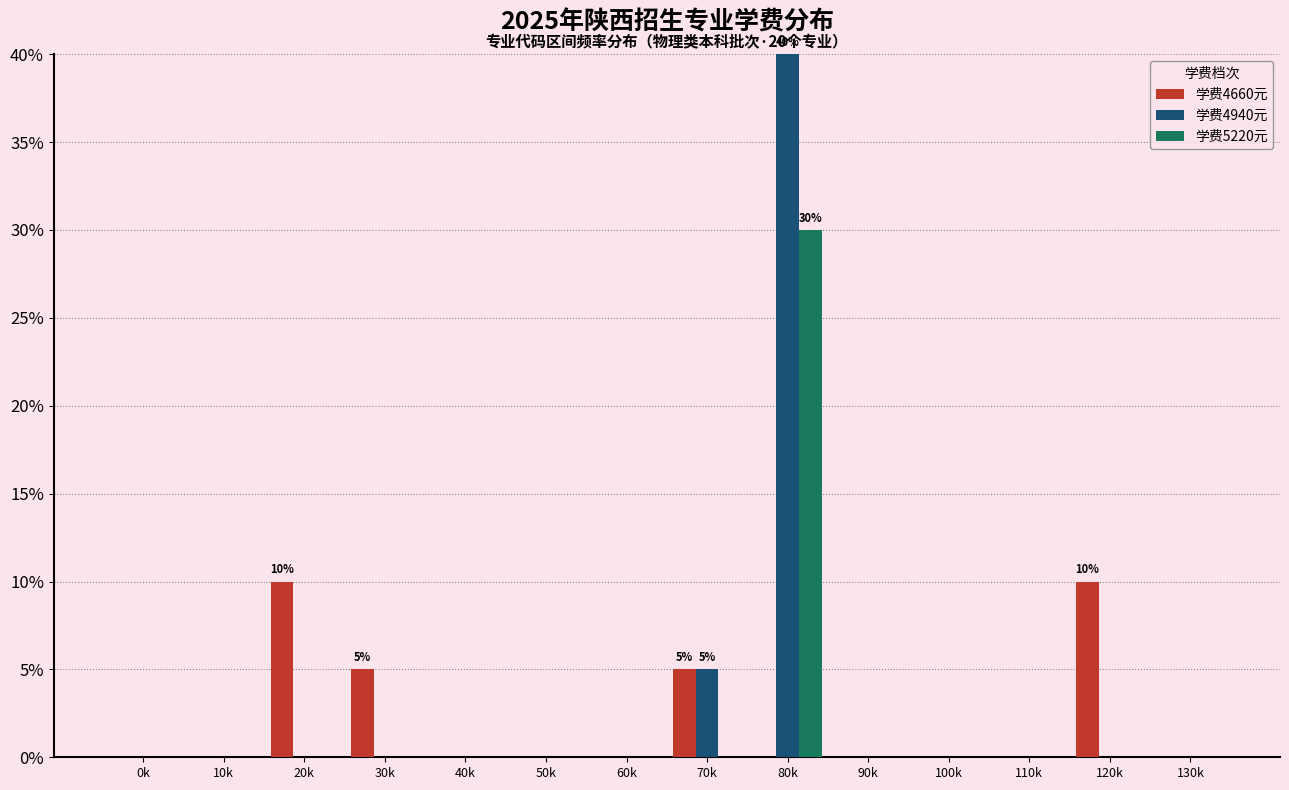

What is the maximum value for 学费4940元?

40